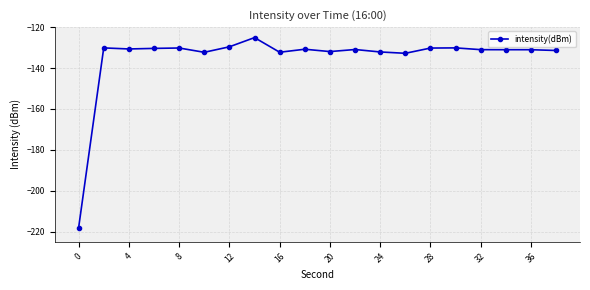

True or false: there are more than 2 points higher than both neighbors.

True